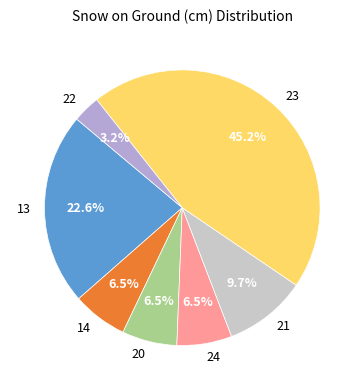

Approximately how many times larger is the value at 21 compared to 20?

1.5